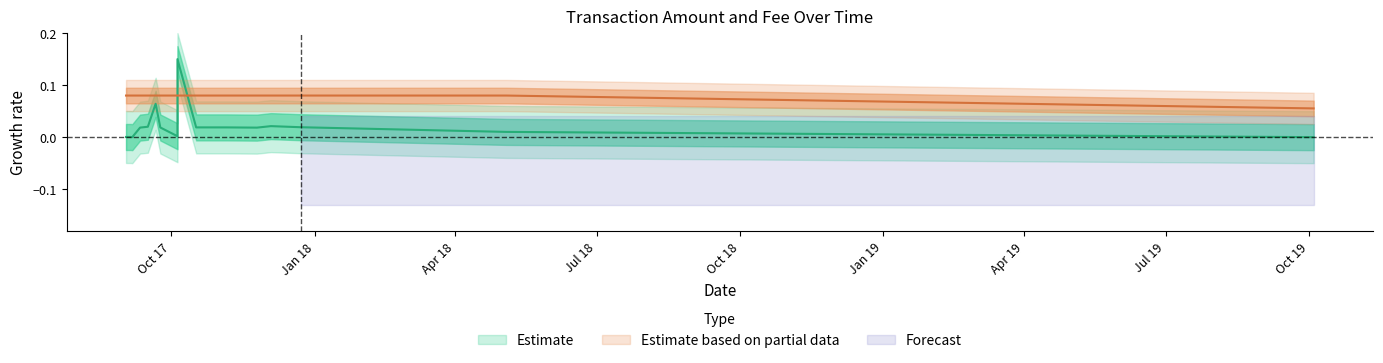

After their last crossing, which series has the higher values: Amount or Fee?

Fee